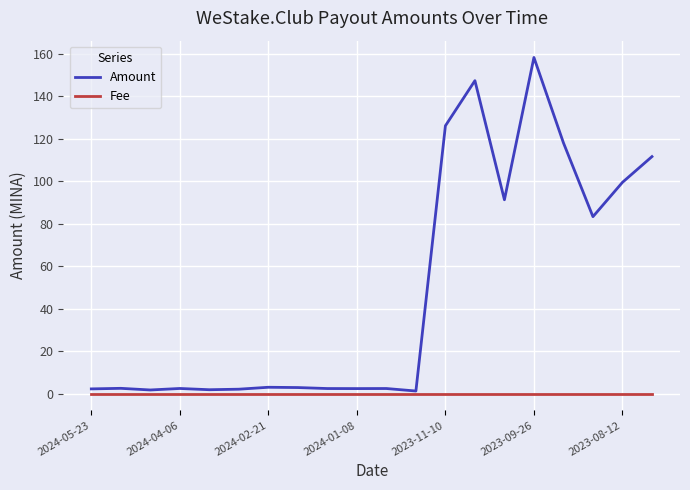

What are all the series names shown in the legend?

Amount, Fee